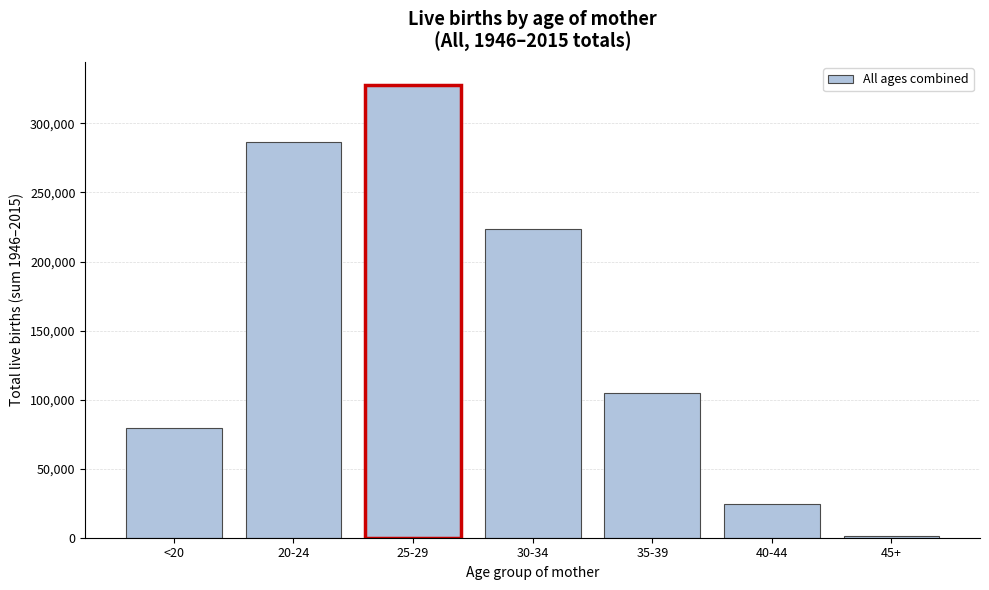

Reading right to left, what are all the values shown in this chart?

1349	24150	104853	223339	328029	286715	79133